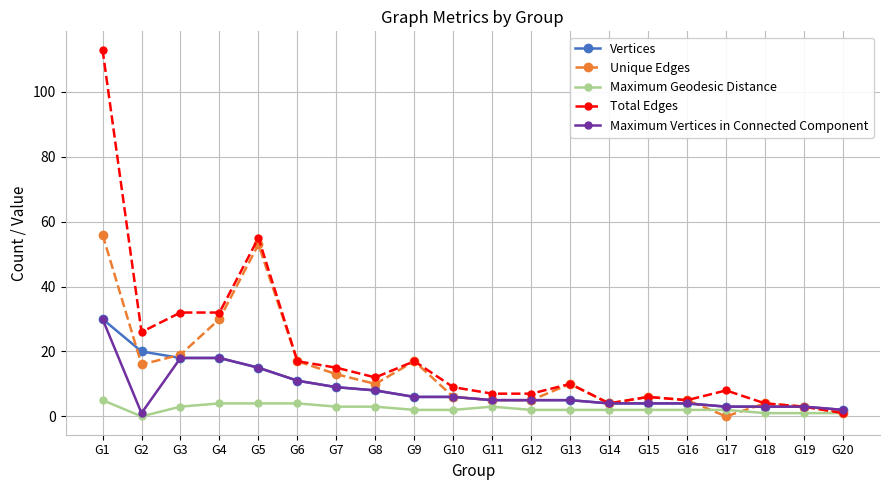

At which category does Total Edges reach its first local valley?

G2